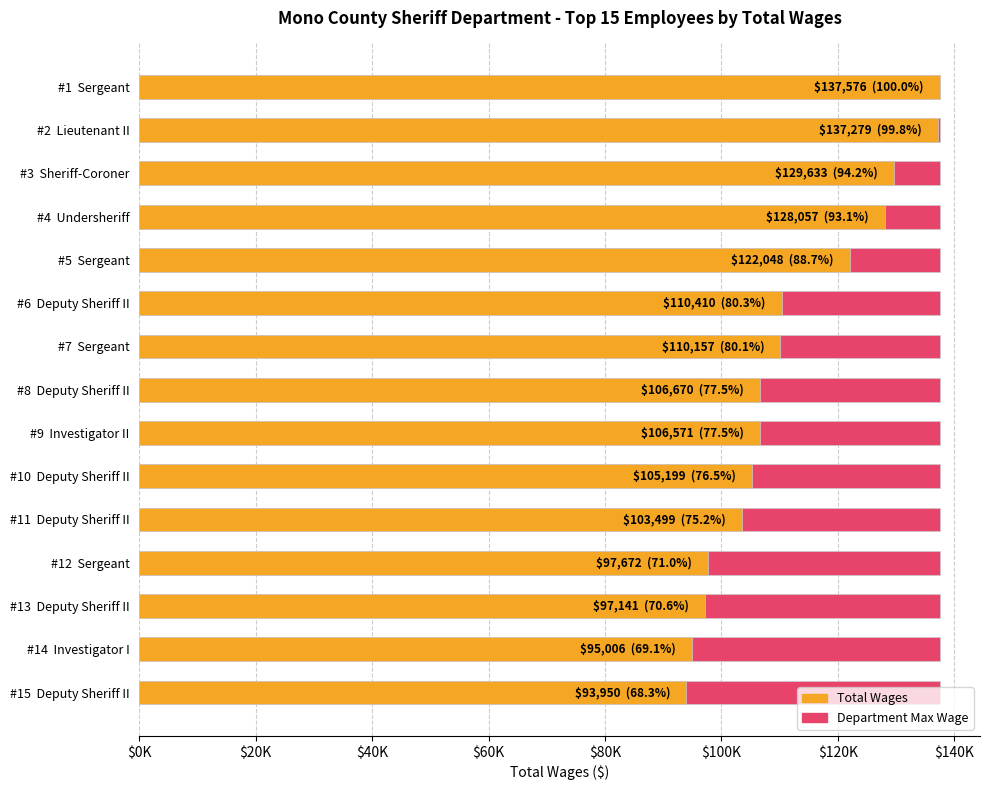

What is the highest value of the Total Wages series?

137576.0